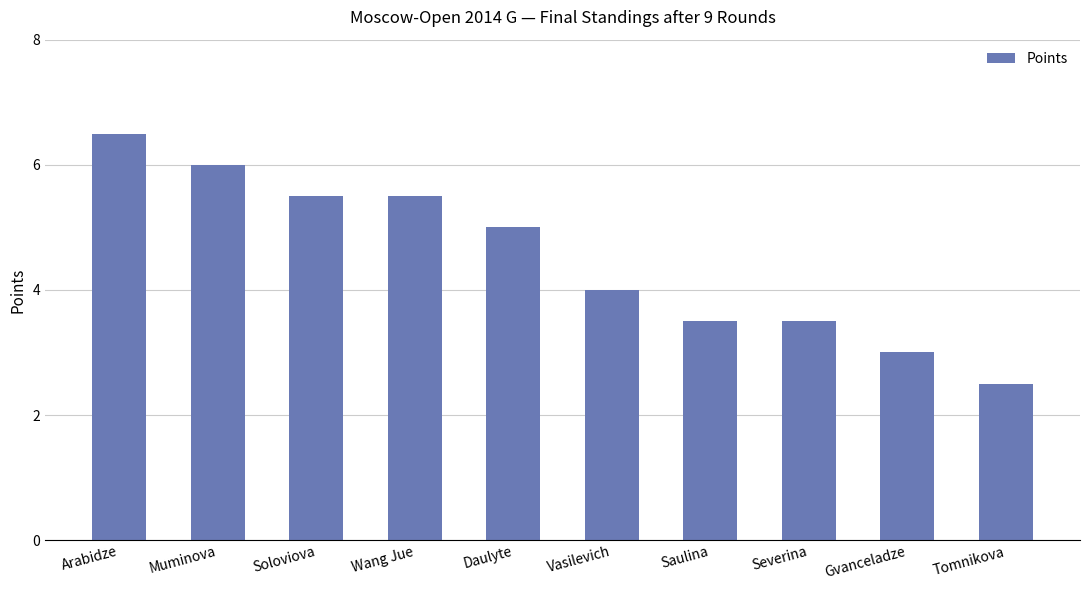

Are the bars grouped side by side (vs. stacked)?

No